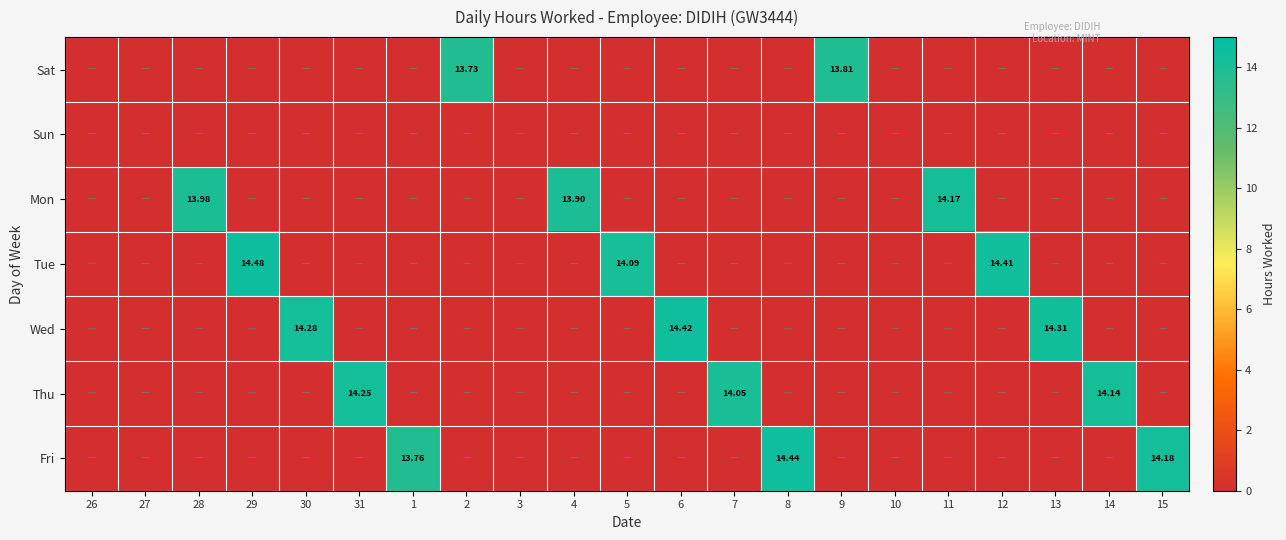

Which series has the largest total across all categories?

Wed